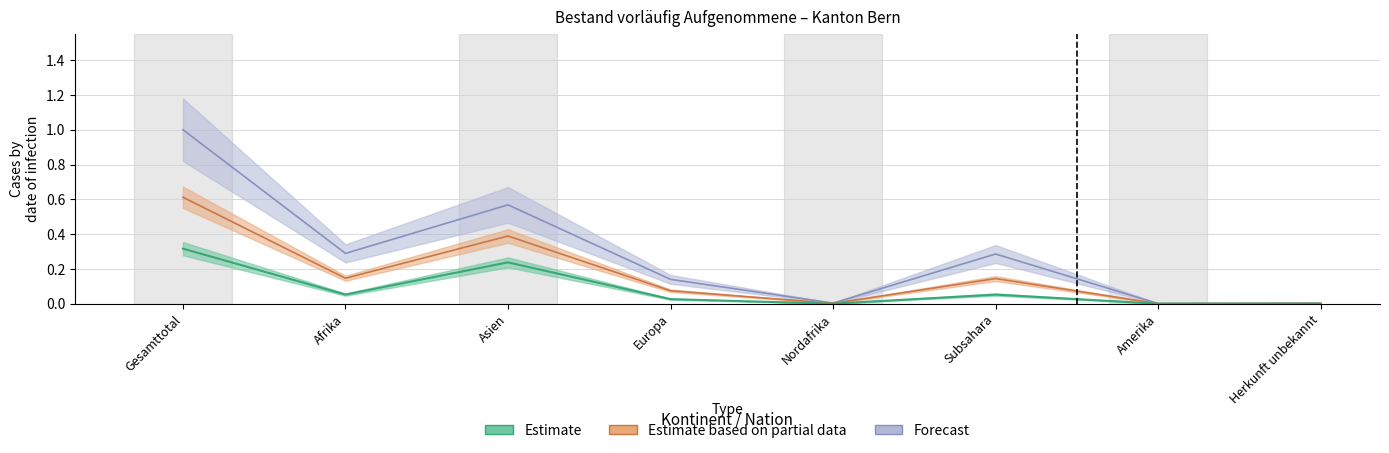

What is the label of the 2nd point from the right?

Amerika